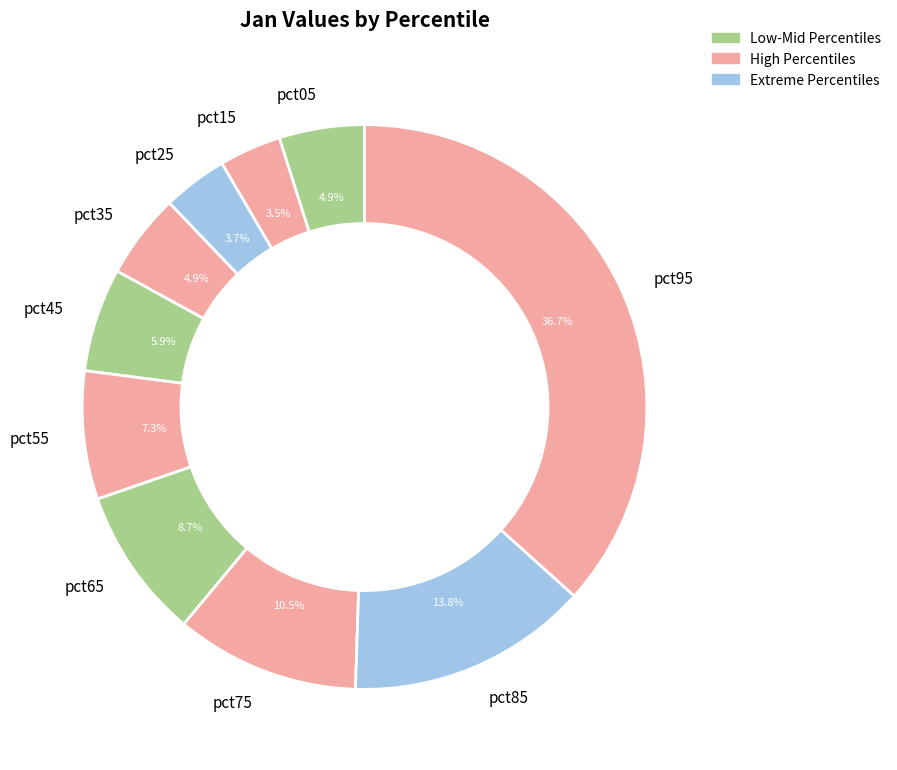

How many slices are in this pie chart?

10